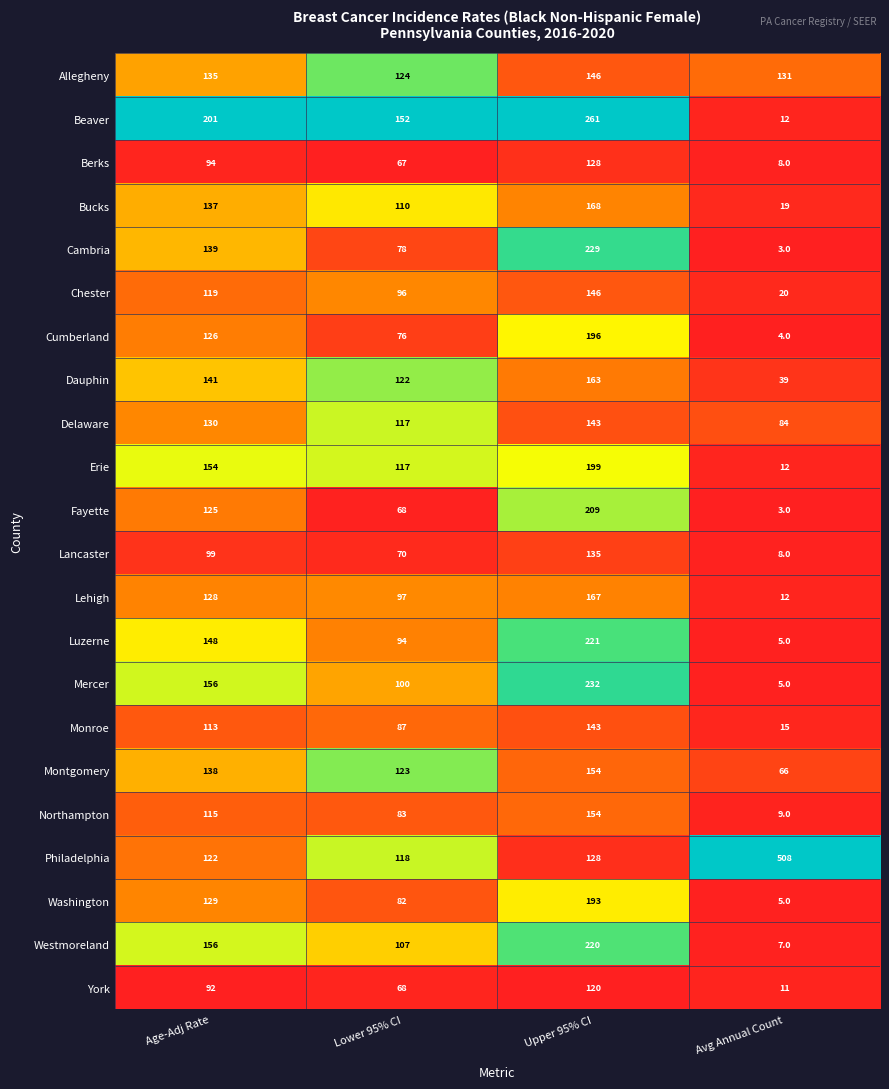

Which series has the largest total across all categories?

Philadelphia